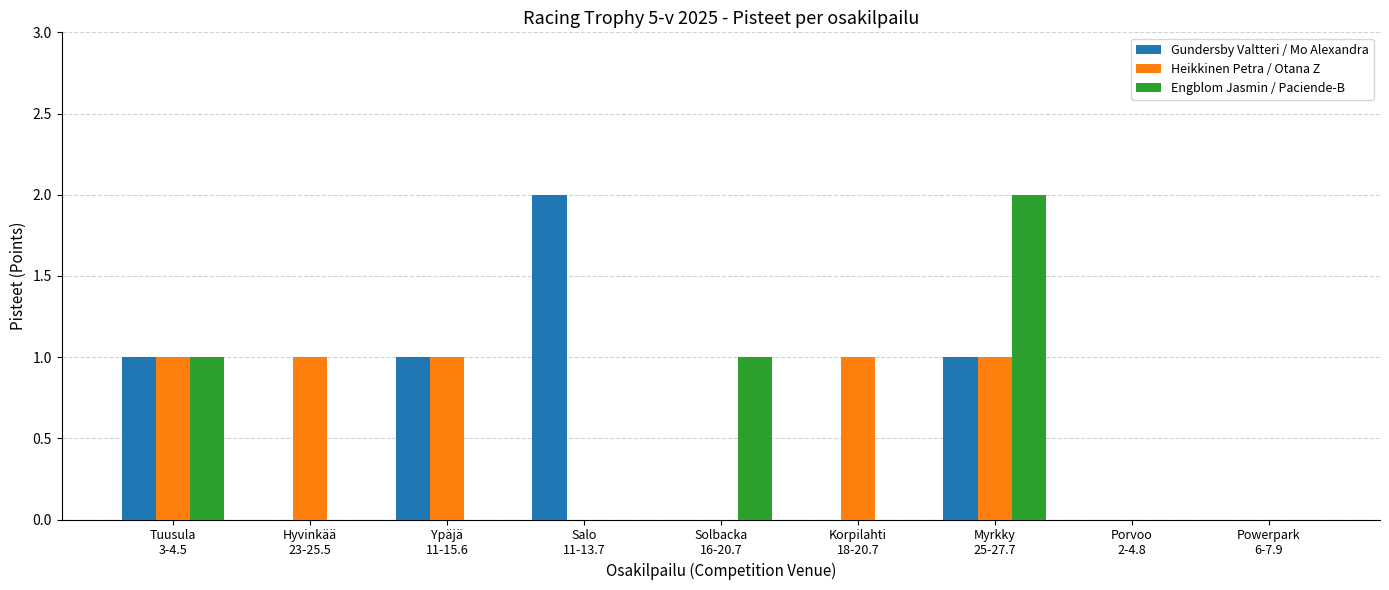

What is the sum of all Heikkinen Petra / Otana Z values?

5